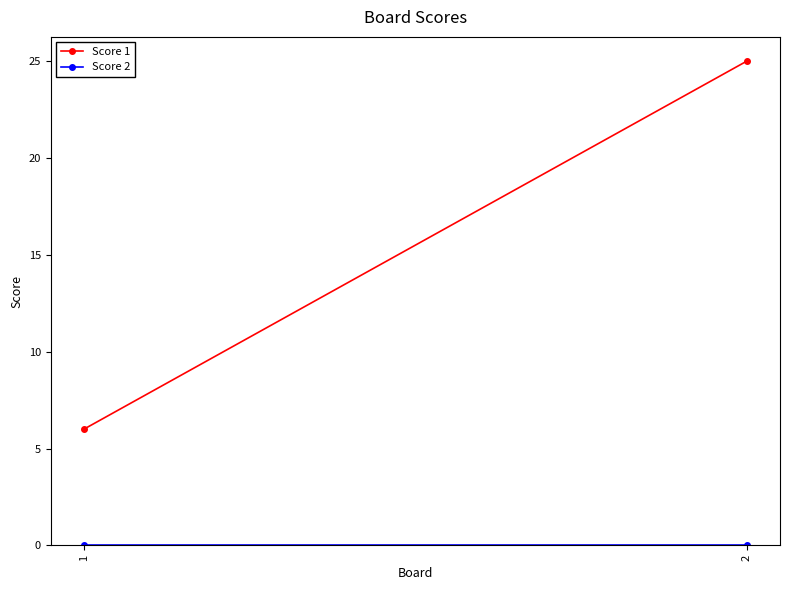

Which series has the largest range (max minus min)?

Score 1